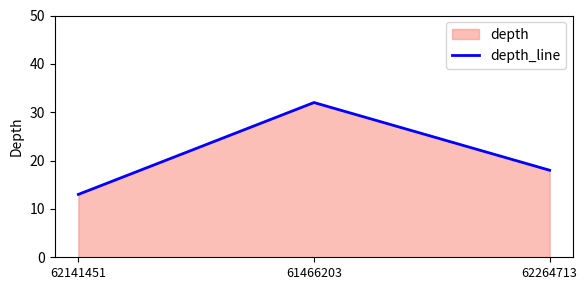

How many series are shown in this chart?

1